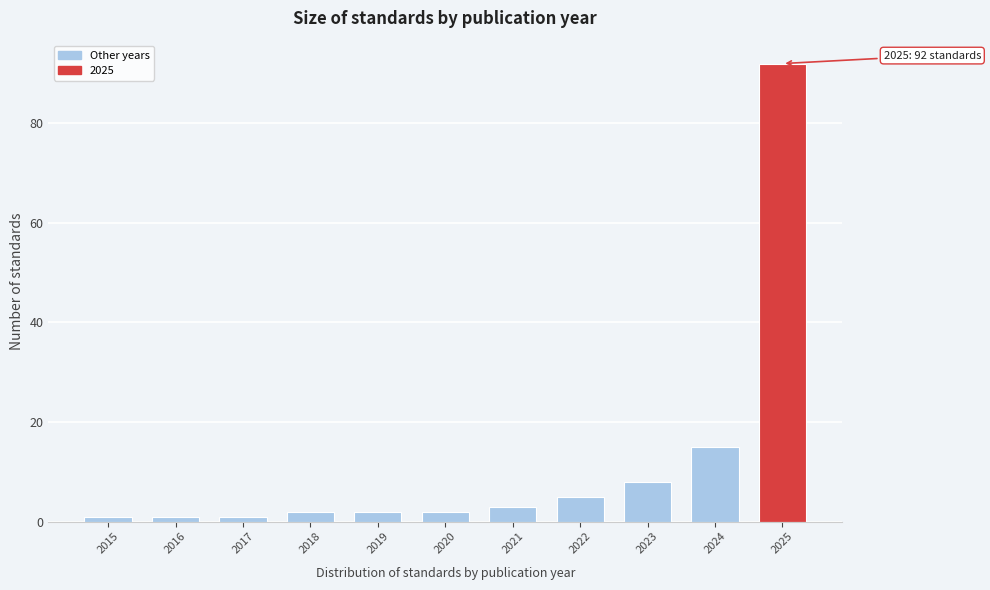

Reading right to left, extract all data points from this chart.

92	15	8	5	3	2	2	2	1	1	1